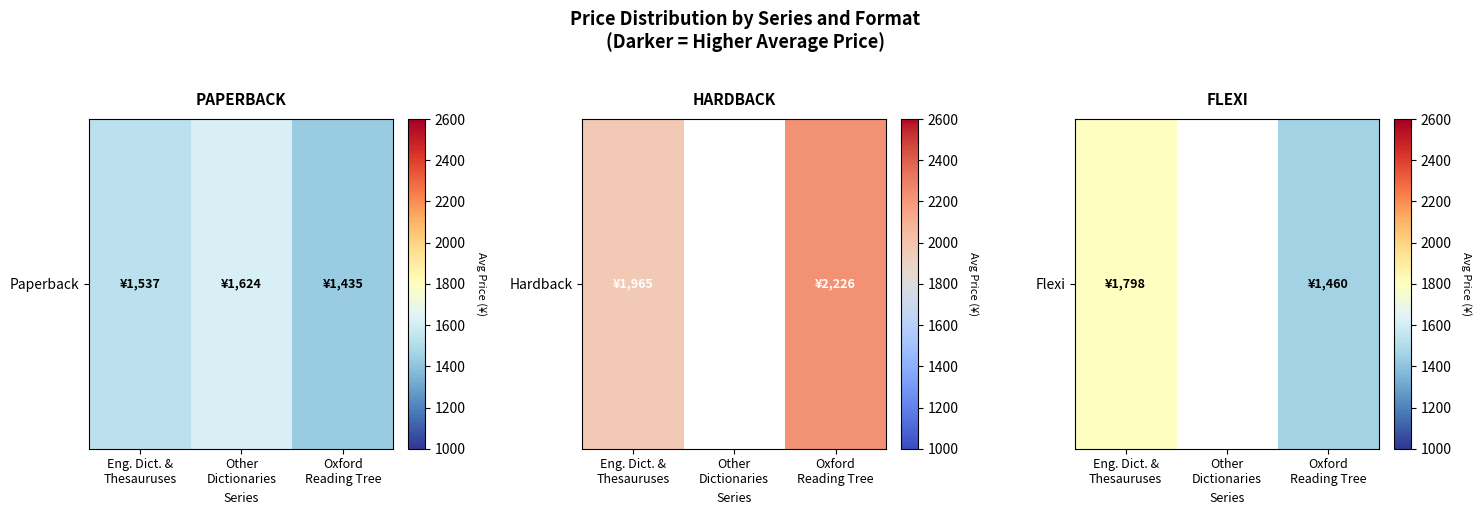

What is the difference between the values at Oxford
Reading Tree and Eng. Dict. &
Thesauruses?

338.0